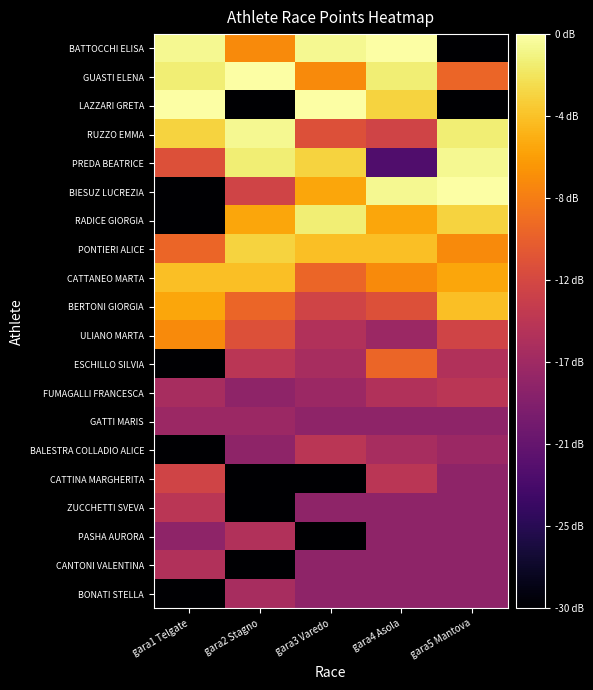

How many data points does each series have?

5